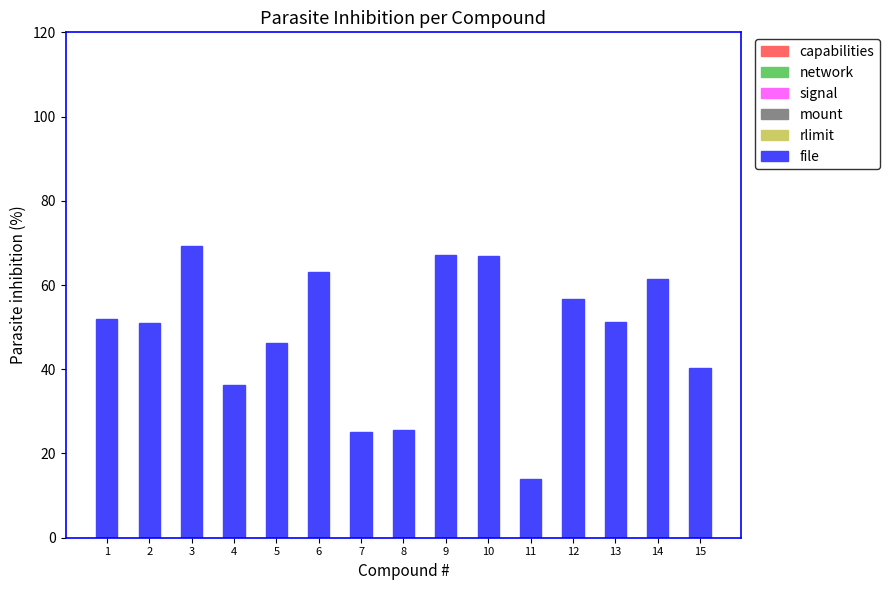

How many bars are there in total?

15